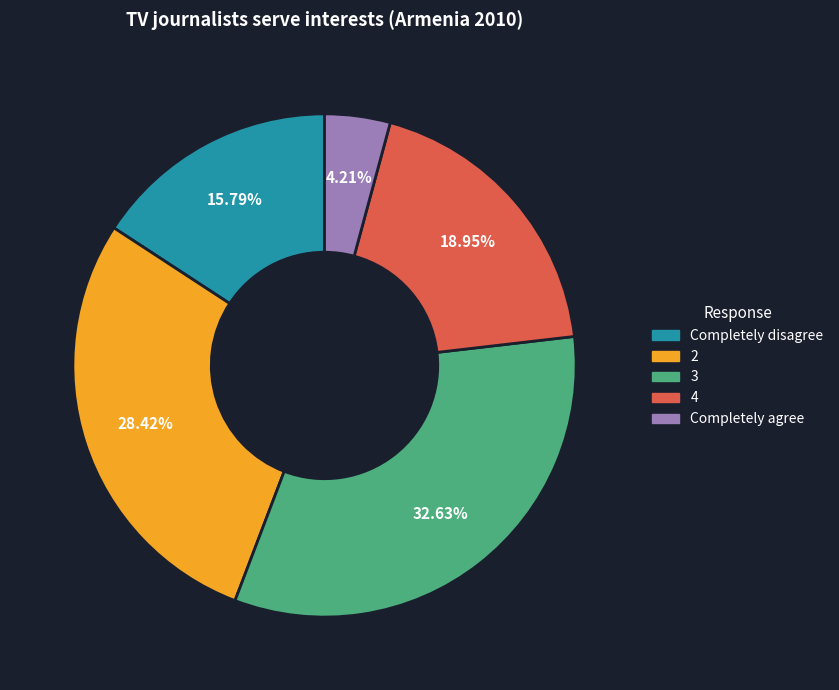

What portion of the pie excludes 3?

67.4%